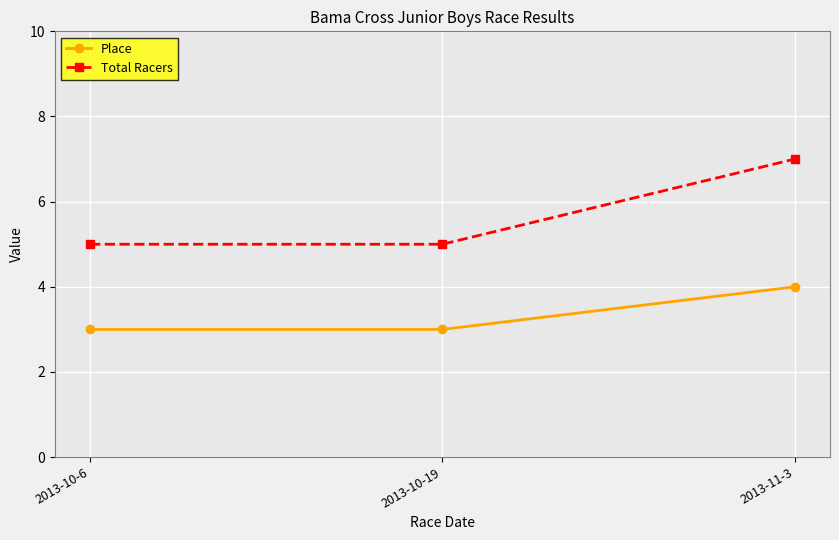

What is the label of the 2nd point from the right?

2013-10-19